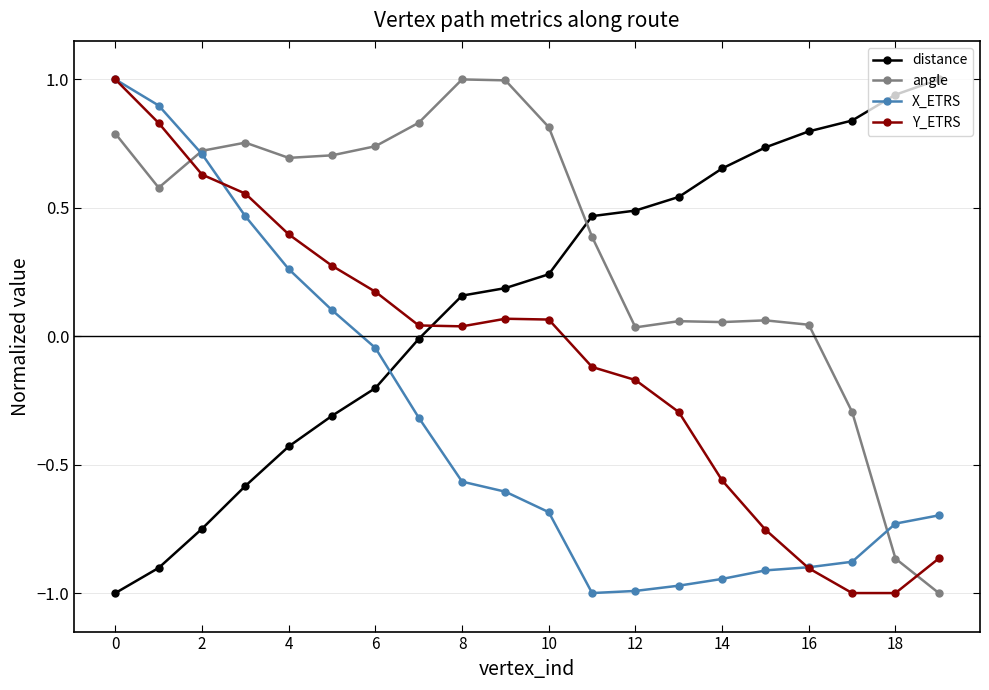

How many negative values does the Y_ETRS series have?

9